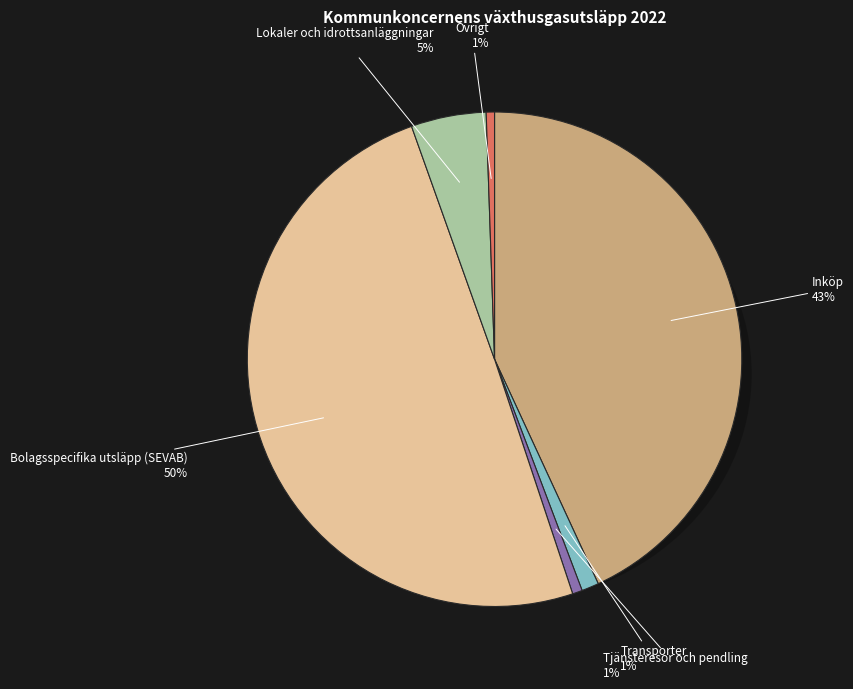

What is the change in value from Inköp to Tjänsteresor och pendling?

-28694